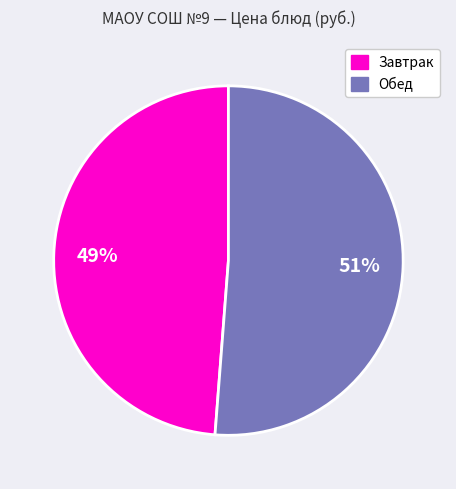

Does any single category account for the majority?

Yes